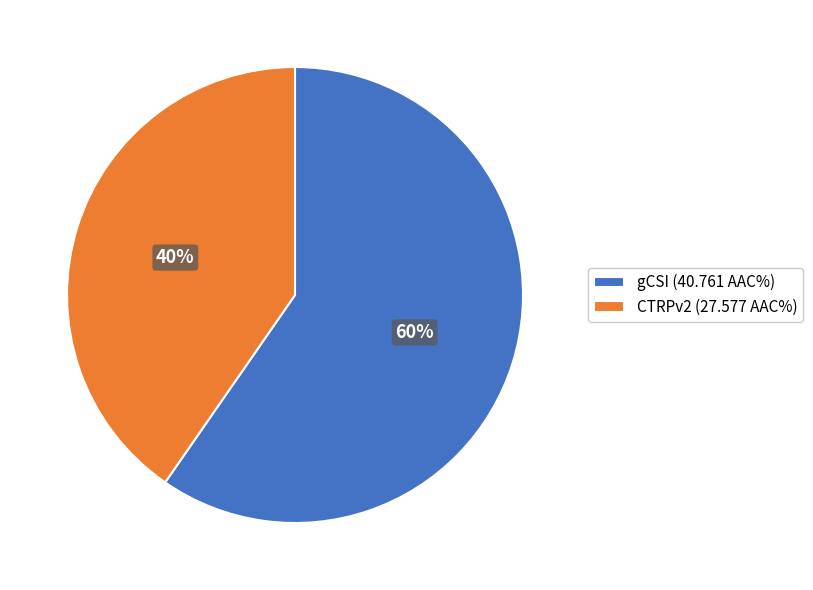

Count the number of slices in the pie.

2